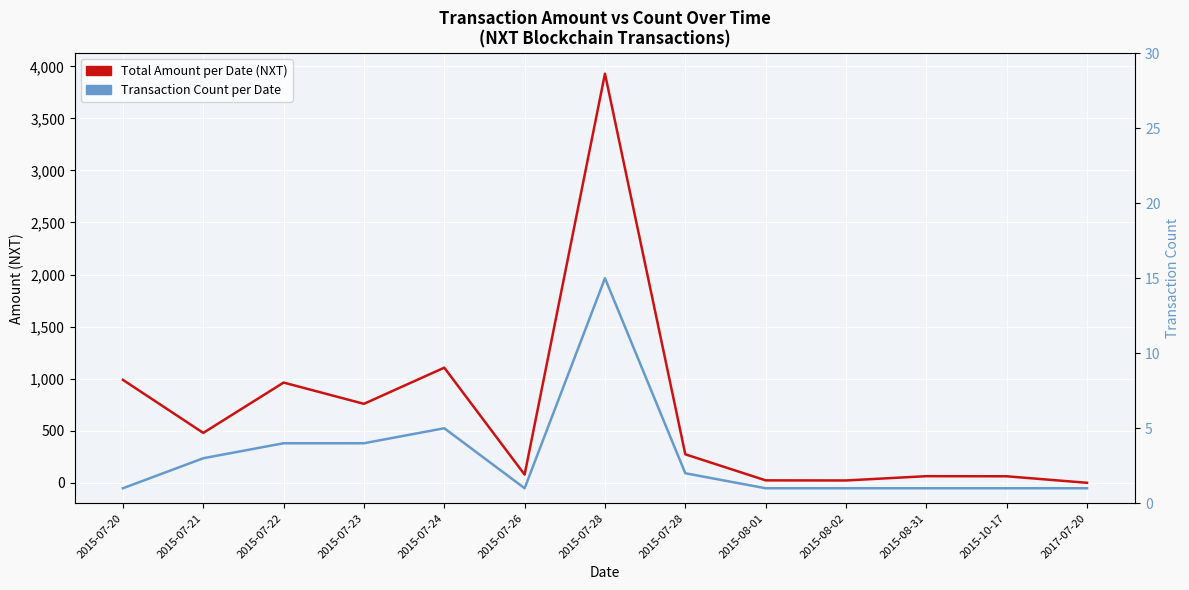

What is the difference between the maximum and minimum values in the Transaction Count per Date series?

14.0